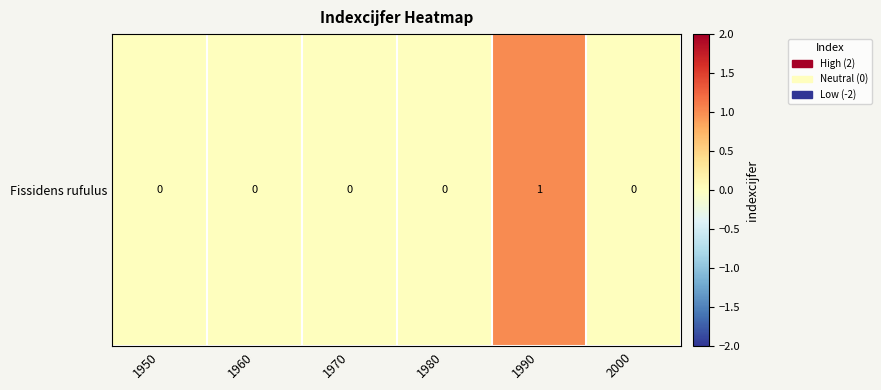

Which label corresponds to the smallest value in the chart?

1950